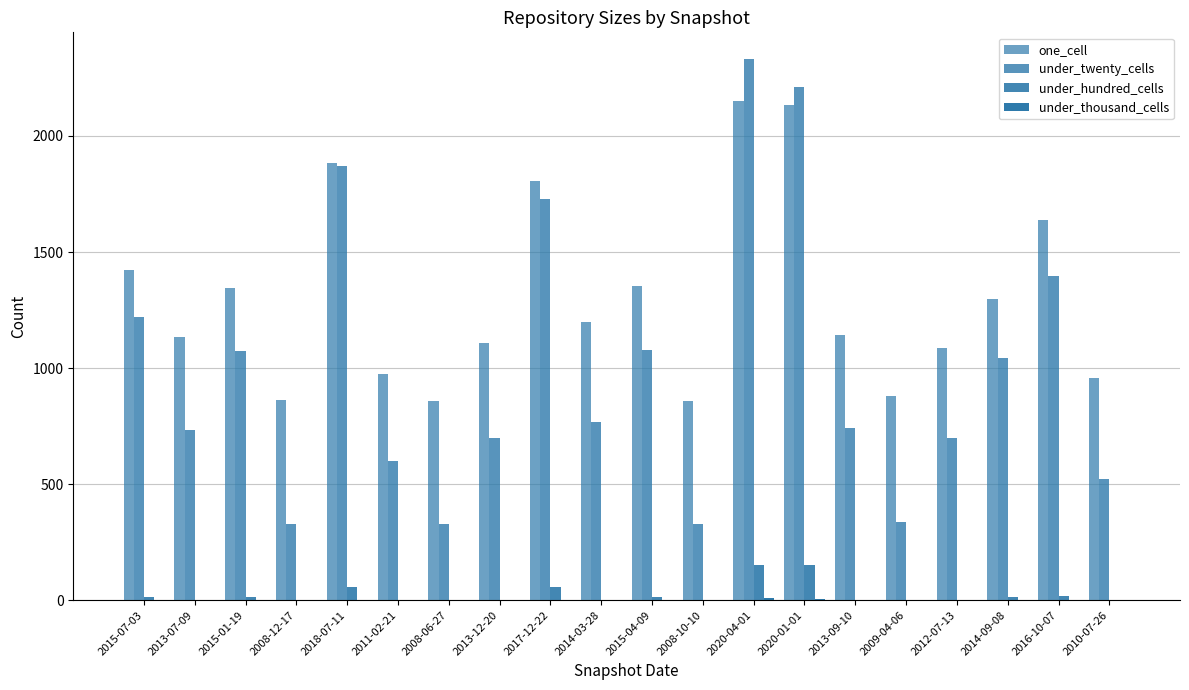

How many groups of bars are there?

20